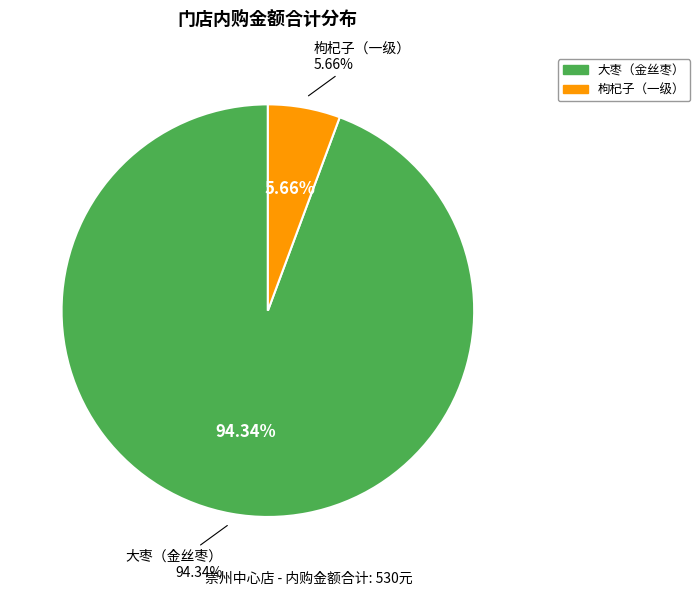

Rank the categories by value from lowest to highest.

枸杞子（一级）, 大枣（金丝枣）